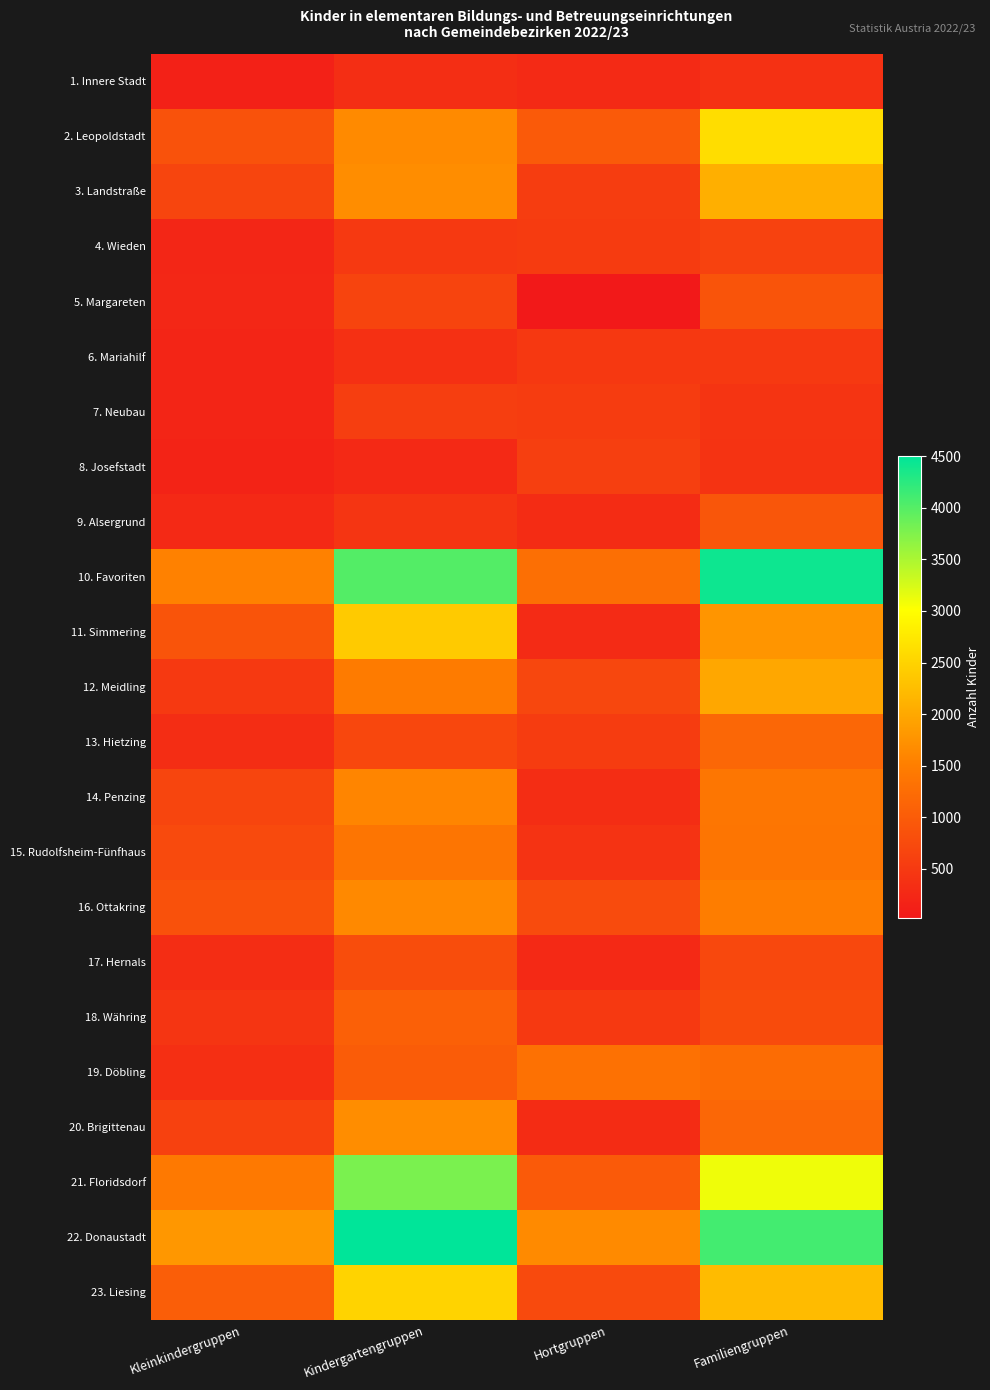

Reading right to left, extract all data points from this chart.

1. Innere Stadt: Familiengruppen=380	Hortgruppen=278	Kindergartengruppen=336	Kleinkindergruppen=142
2. Leopoldstadt: Familiengruppen=2622	Hortgruppen=979	Kindergartengruppen=1644	Kleinkindergruppen=862
3. Landstraße: Familiengruppen=2075	Hortgruppen=557	Kindergartengruppen=1683	Kleinkindergruppen=673
4. Wieden: Familiengruppen=628	Hortgruppen=531	Kindergartengruppen=492	Kleinkindergruppen=221
5. Margareten: Familiengruppen=883	Hortgruppen=25	Kindergartengruppen=659	Kleinkindergruppen=230
6. Mariahilf: Familiengruppen=501	Hortgruppen=481	Kindergartengruppen=364	Kleinkindergruppen=200
7. Neubau: Familiengruppen=421	Hortgruppen=540	Kindergartengruppen=565	Kleinkindergruppen=202
8. Josefstadt: Familiengruppen=415	Hortgruppen=581	Kindergartengruppen=262	Kleinkindergruppen=175
9. Alsergrund: Familiengruppen=923	Hortgruppen=303	Kindergartengruppen=442	Kleinkindergruppen=258
10. Favoriten: Familiengruppen=4424	Hortgruppen=1281	Kindergartengruppen=4011	Kleinkindergruppen=1545
11. Simmering: Familiengruppen=1776	Hortgruppen=295	Kindergartengruppen=2401	Kleinkindergruppen=889
12. Meidling: Familiengruppen=1990	Hortgruppen=692	Kindergartengruppen=1466	Kleinkindergruppen=506
13. Hietzing: Familiengruppen=1163	Hortgruppen=544	Kindergartengruppen=706	Kleinkindergruppen=314
14. Penzing: Familiengruppen=1392	Hortgruppen=330	Kindergartengruppen=1585	Kleinkindergruppen=673
15. Rudolfsheim-Fünfhaus: Familiengruppen=1369	Hortgruppen=407	Kindergartengruppen=1373	Kleinkindergruppen=738
16. Ottakring: Familiengruppen=1487	Hortgruppen=758	Kindergartengruppen=1641	Kleinkindergruppen=846
17. Hernals: Familiengruppen=724	Hortgruppen=258	Kindergartengruppen=791	Kleinkindergruppen=329
18. Währing: Familiengruppen=764	Hortgruppen=494	Kindergartengruppen=1071	Kleinkindergruppen=440
19. Döbling: Familiengruppen=1244	Hortgruppen=1315	Kindergartengruppen=1009	Kleinkindergruppen=351
20. Brigittenau: Familiengruppen=1169	Hortgruppen=310	Kindergartengruppen=1681	Kleinkindergruppen=613
21. Floridsdorf: Familiengruppen=3097	Hortgruppen=976	Kindergartengruppen=3783	Kleinkindergruppen=1432
22. Donaustadt: Familiengruppen=4108	Hortgruppen=1644	Kindergartengruppen=4505	Kleinkindergruppen=1797
23. Liesing: Familiengruppen=2213	Hortgruppen=744	Kindergartengruppen=2505	Kleinkindergruppen=1043